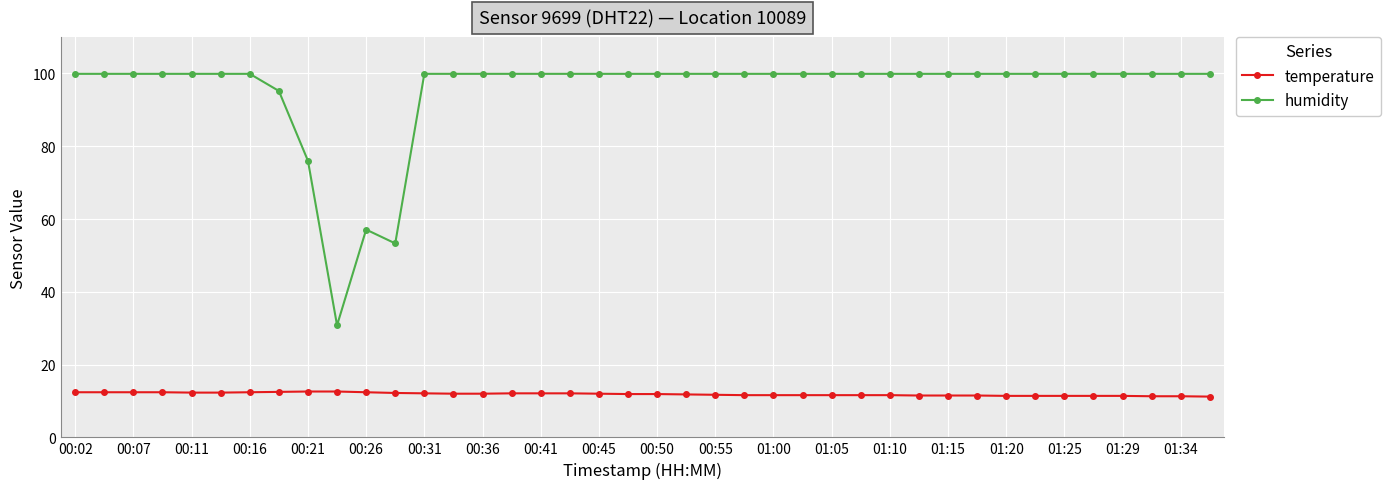

True or false: temperature and humidity intersect in this chart.

False